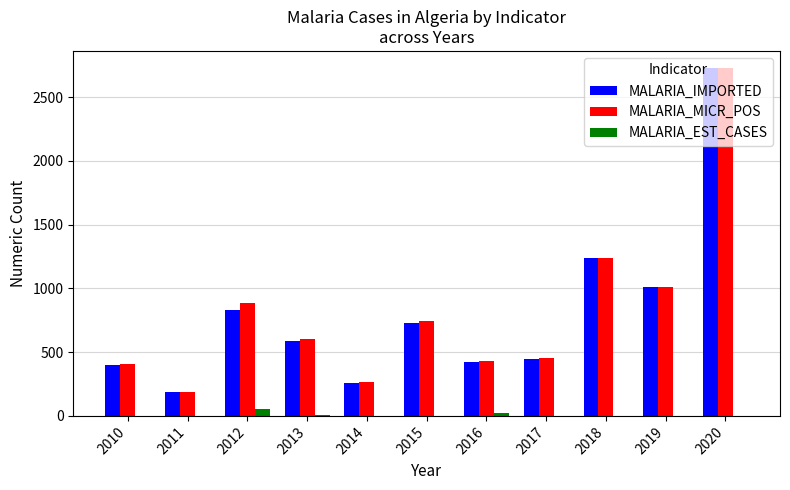

What is the sum of all MALARIA_IMPORTED values?

8831